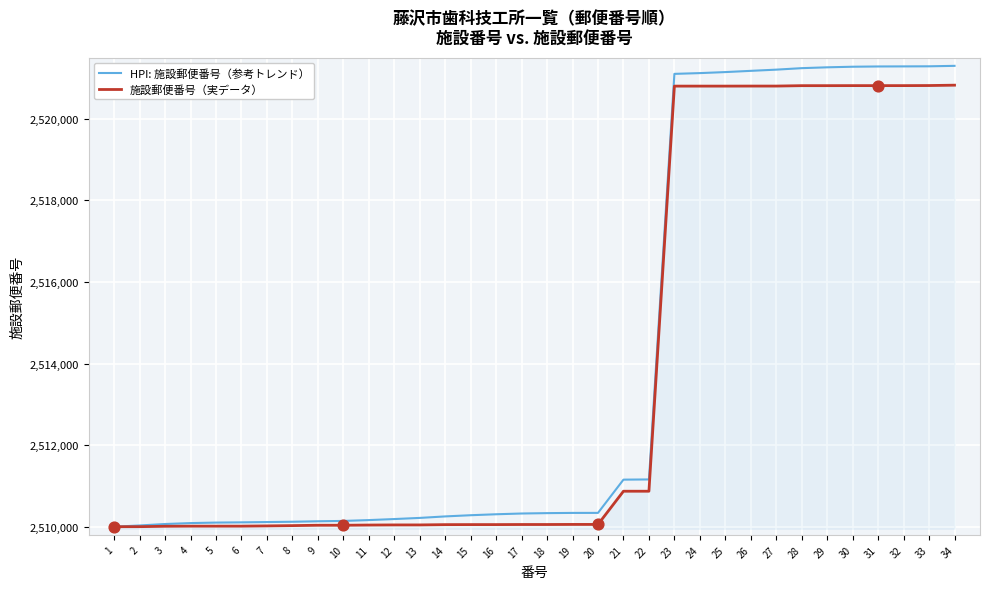

Is the value of HPI: 施設郵便番号（参考トレンド） at 29 greater than the value of 施設郵便番号（実データ） at 1?

Yes